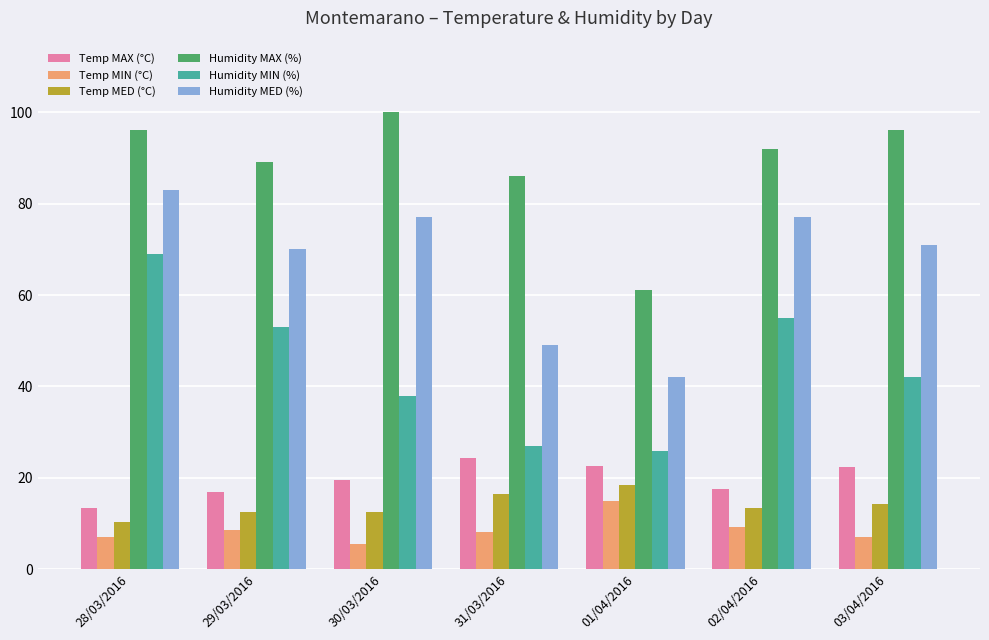

Which series changed the most between 29/03/2016 and 03/04/2016?

Humidity MIN (%)